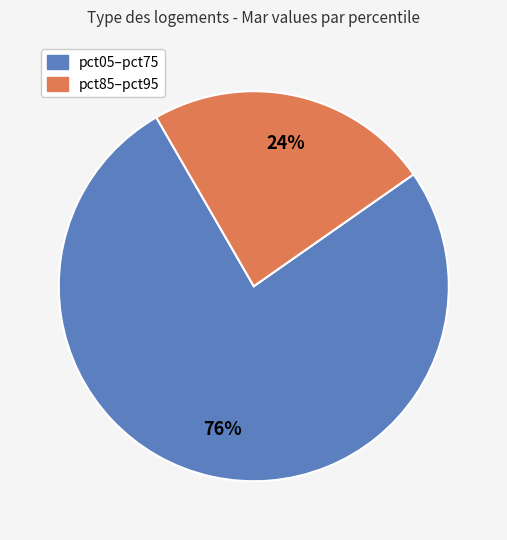

To the nearest percent, what is the average slice percentage?

50%